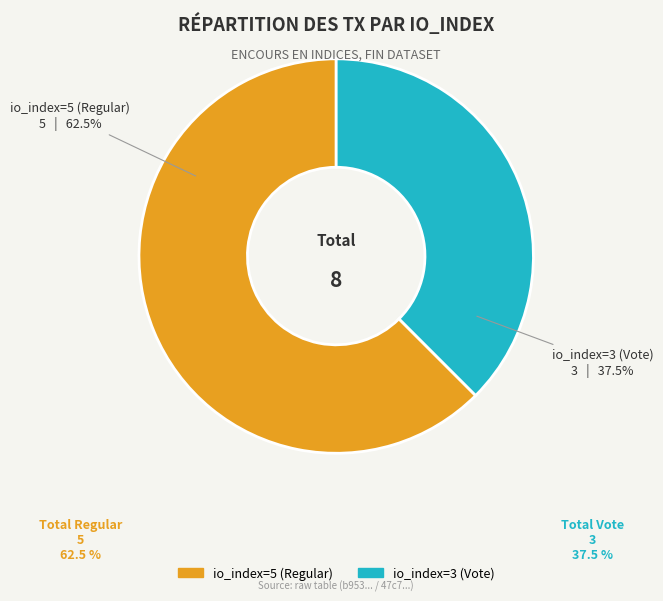

What is the largest slice in the pie chart?

io_index=5 (Regular)